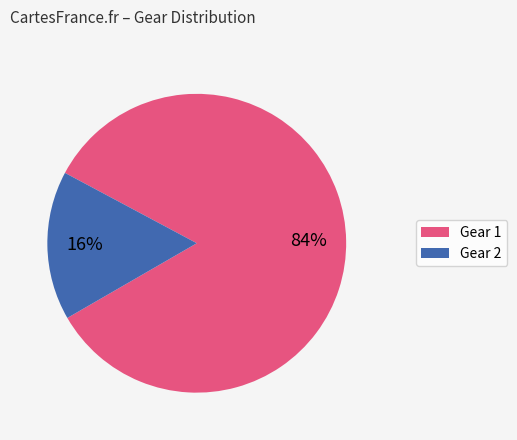

To the nearest percent, what percentage of the pie is Gear 1?

84%